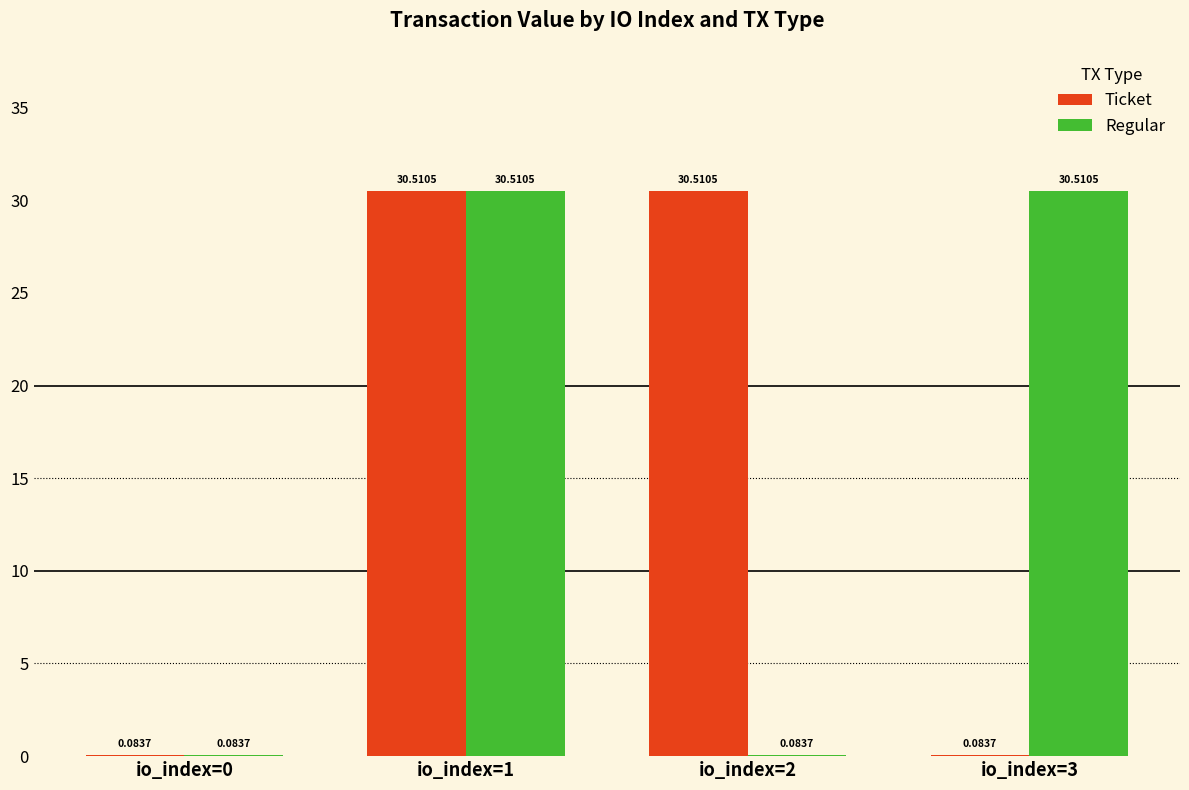

Is the value of Regular at io_index=0 greater than the value of Ticket at io_index=2?

No